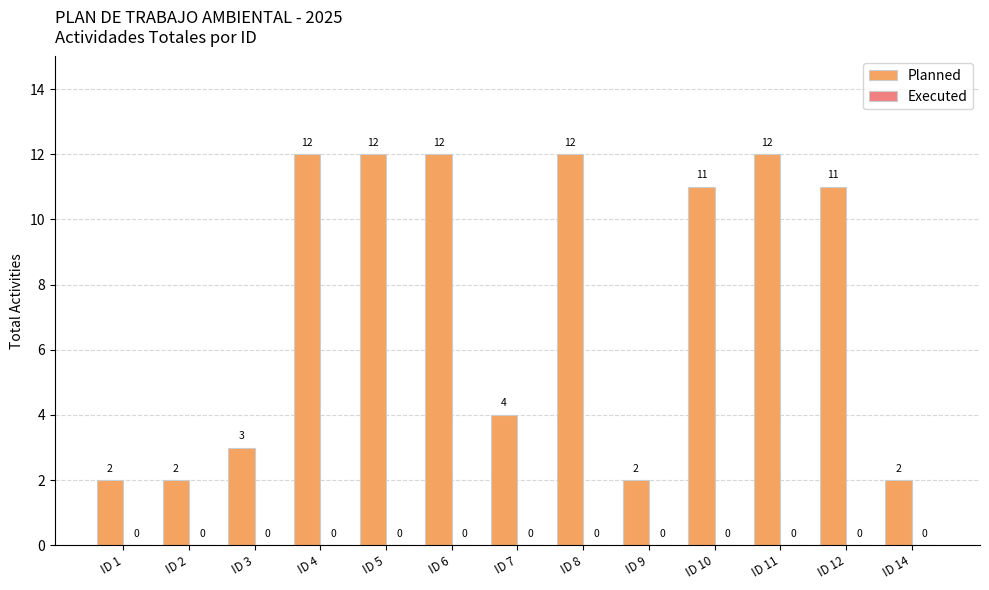

What is the change in value from ID 7 to ID 8?

+8